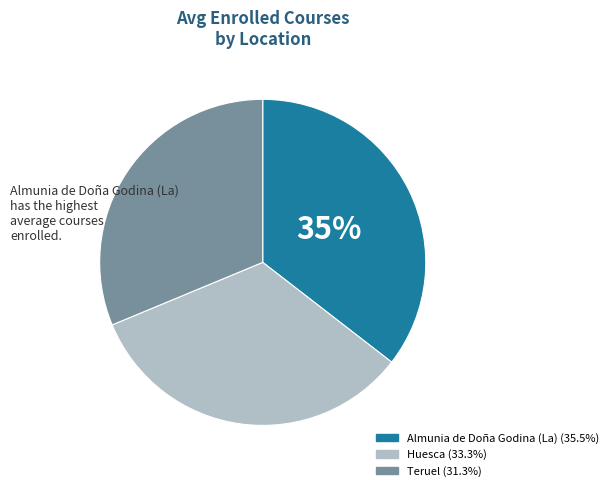

What is the smallest slice in the pie chart?

Teruel